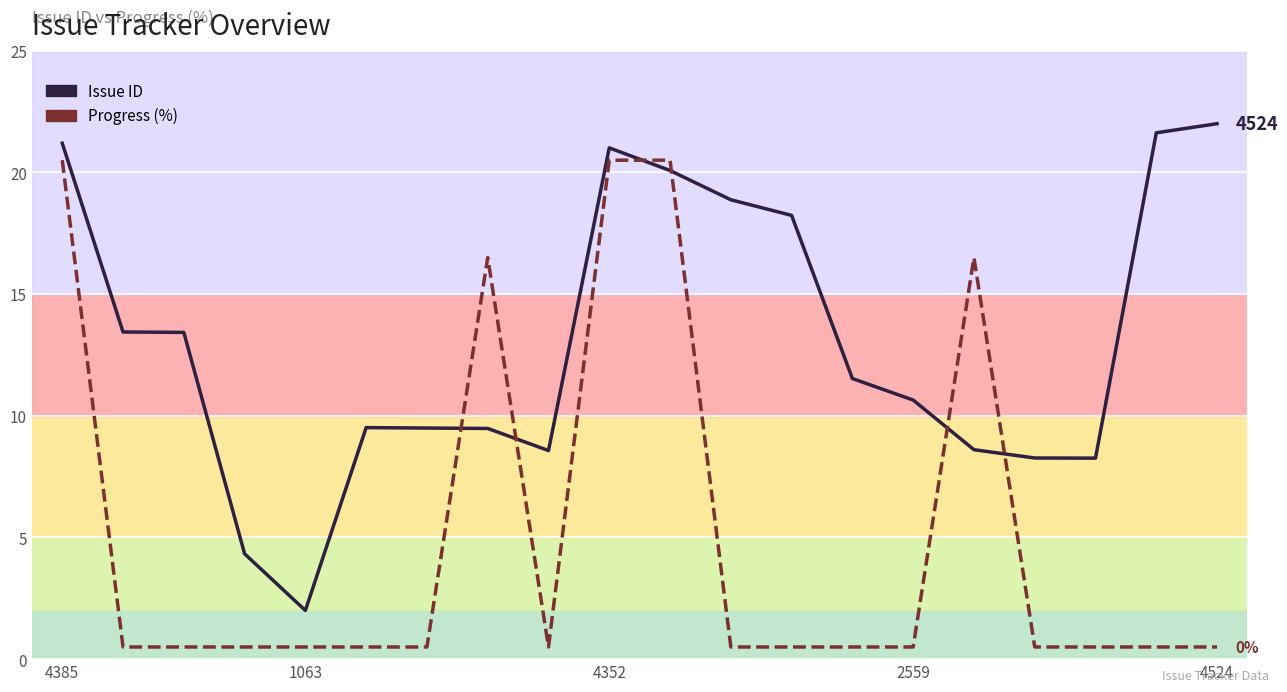

Rank the series by their maximum value, from highest to lowest.

Issue ID, Progress